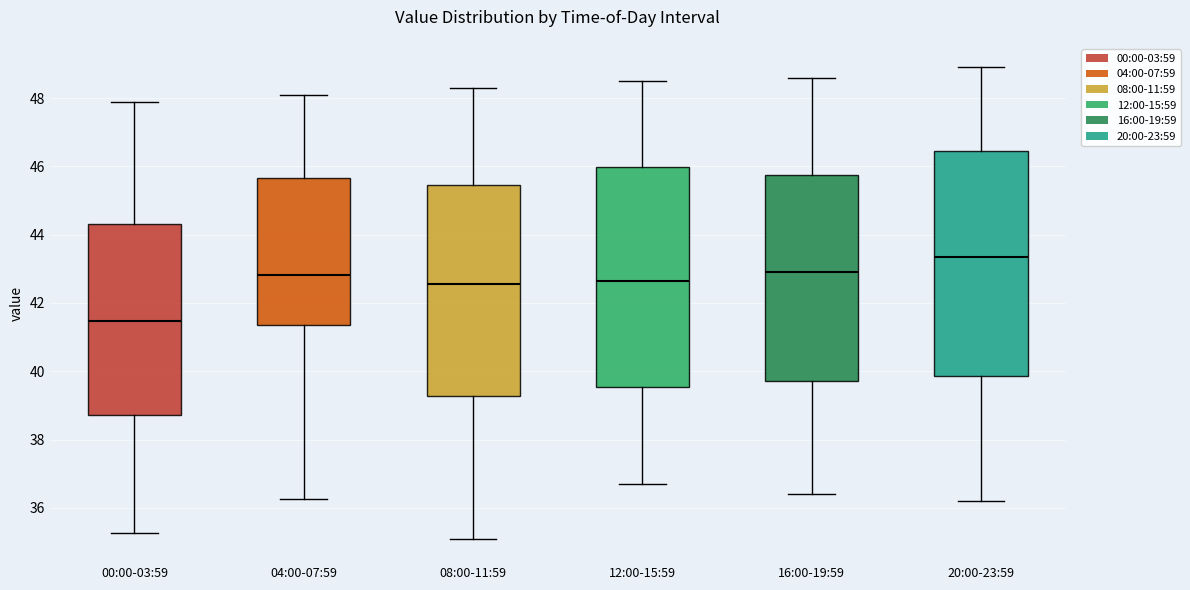

Reading left to right, transcribe this box plot: for each box, give where its median line is, the range the box spans, and where its two whiskers end, as read against the y-axis. The values are not printed on the chart, so give them approximately, as read against the axis.

00:00-03:59: median 41.4, box 38.8 to 44.4, whiskers 35.2 to 48.0
04:00-07:59: median 42.8, box 41.4 to 45.6, whiskers 36.2 to 48.2
08:00-11:59: median 42.6, box 39.2 to 45.4, whiskers 35.2 to 48.4
12:00-15:59: median 42.6, box 39.6 to 46.0, whiskers 36.8 to 48.6
16:00-19:59: median 43.0, box 39.8 to 45.8, whiskers 36.4 to 48.6
20:00-23:59: median 43.4, box 39.8 to 46.4, whiskers 36.2 to 49.0